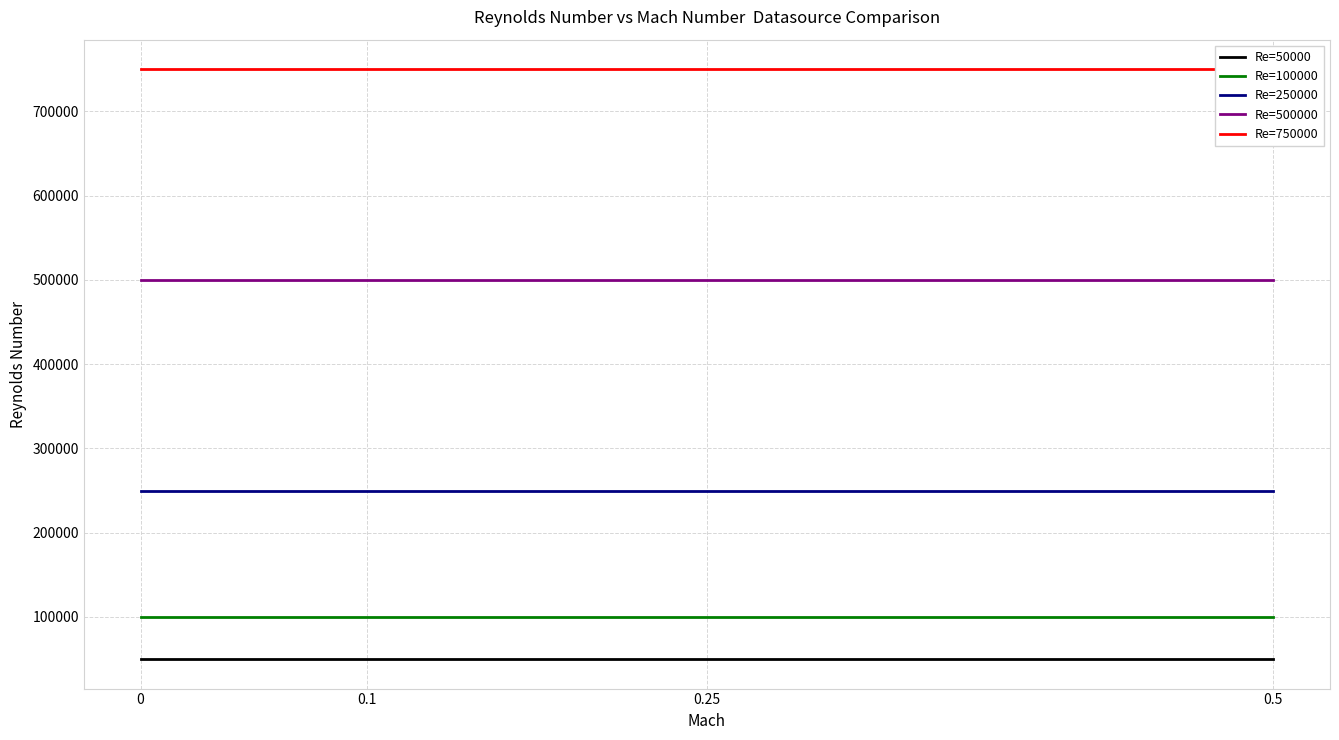

Is the value of Re=250000 at 0.1 greater than the value of Re=100000 at 0.5?

Yes